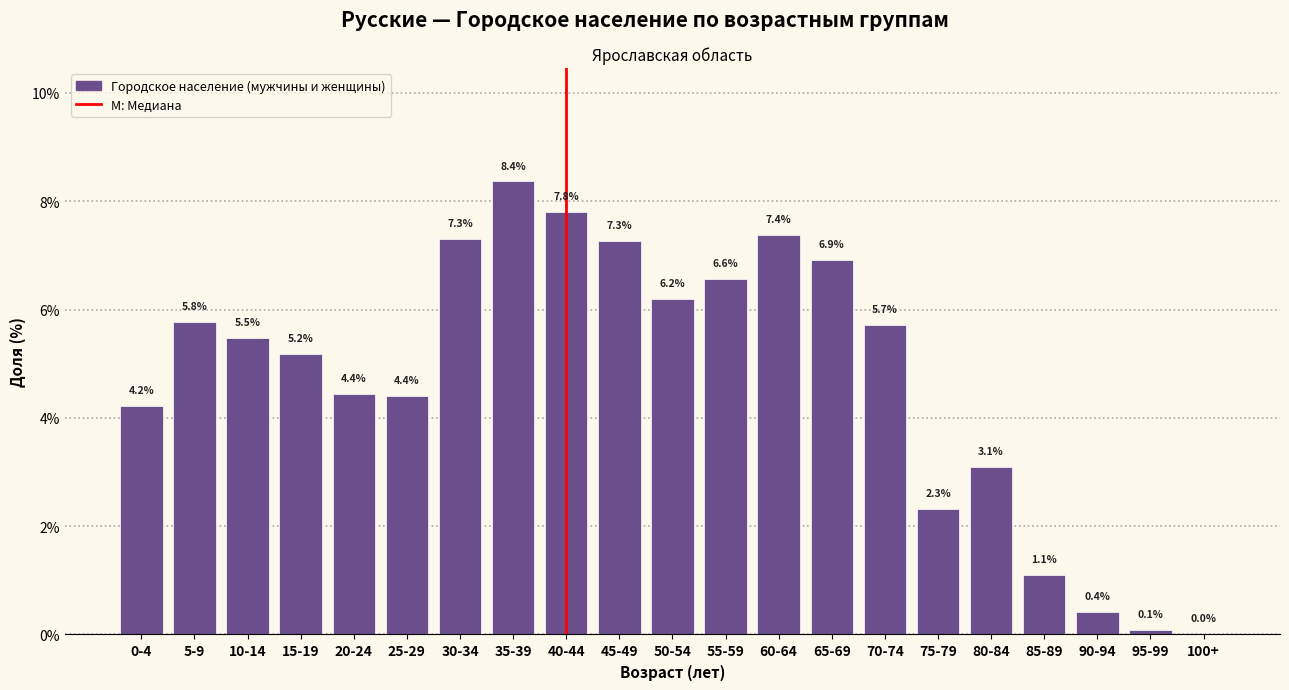

At which label does the data first exceed 5?

5-9